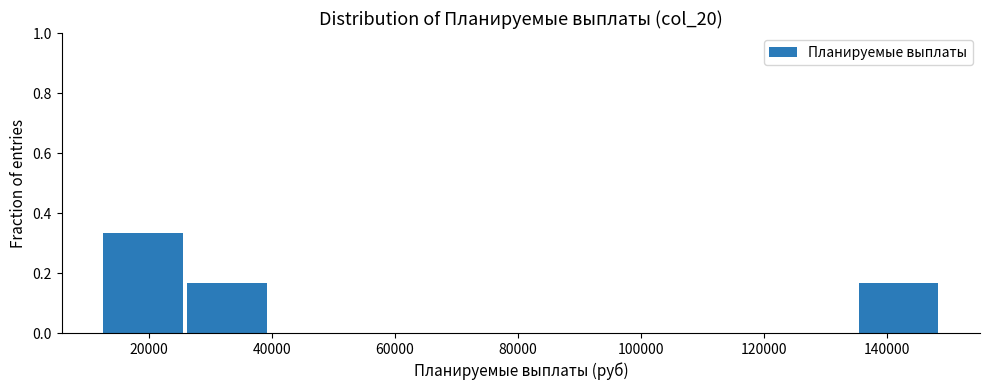

How tall is the bar that spans 136000 to 148000 on the x-axis? Neither the bar edges nor the heights are printed on the chart, so give them approximately, as read against the axes.

0.16